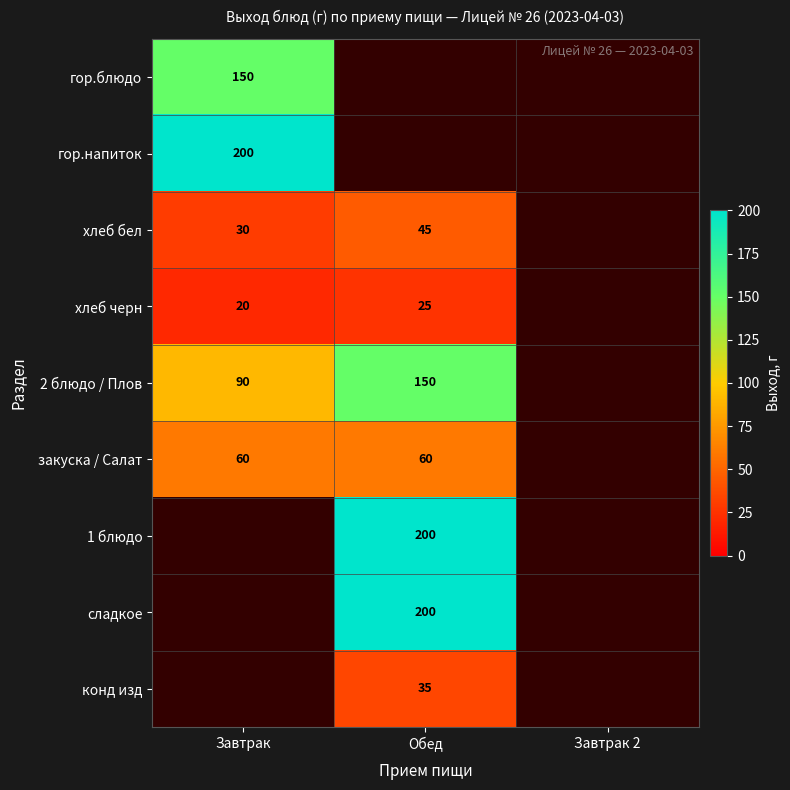

Which label corresponds to the largest value in the chart?

Завтрак